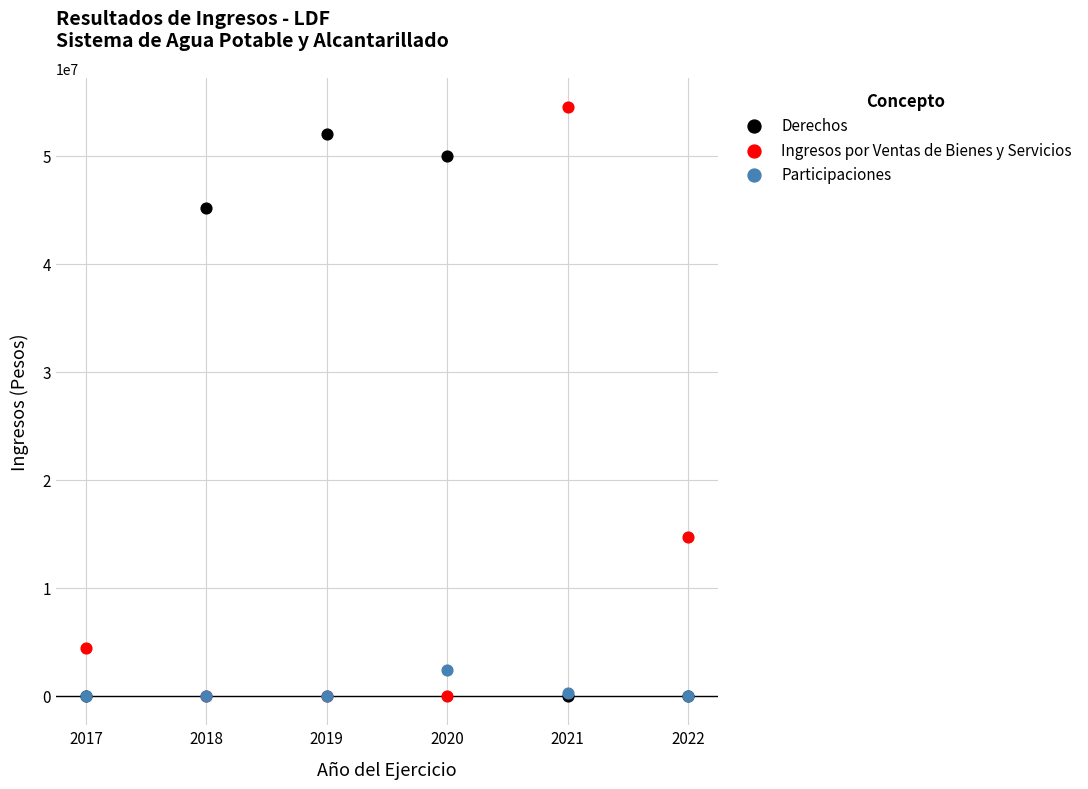

What are all the series names shown in the legend?

Derechos, Ingresos por Ventas de Bienes y Servicios, Participaciones